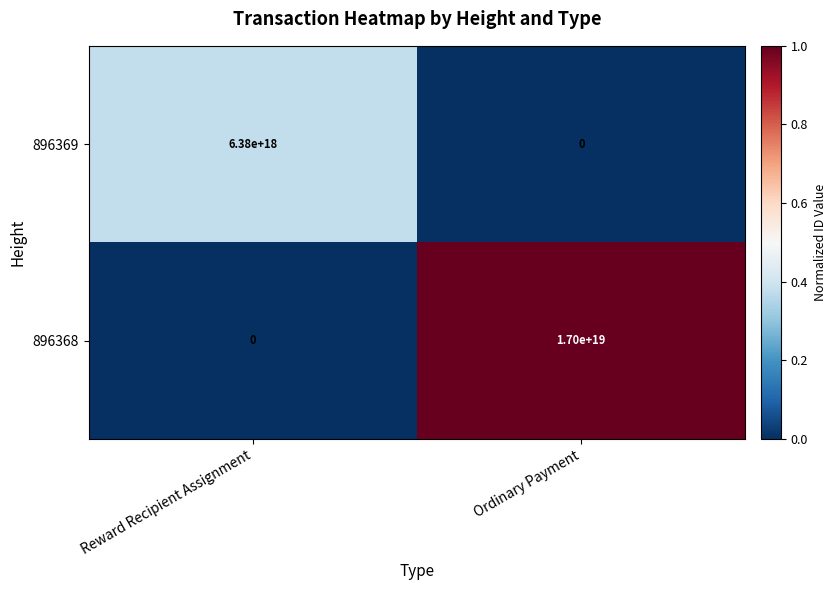

Which series has the largest range (max minus min)?

896368